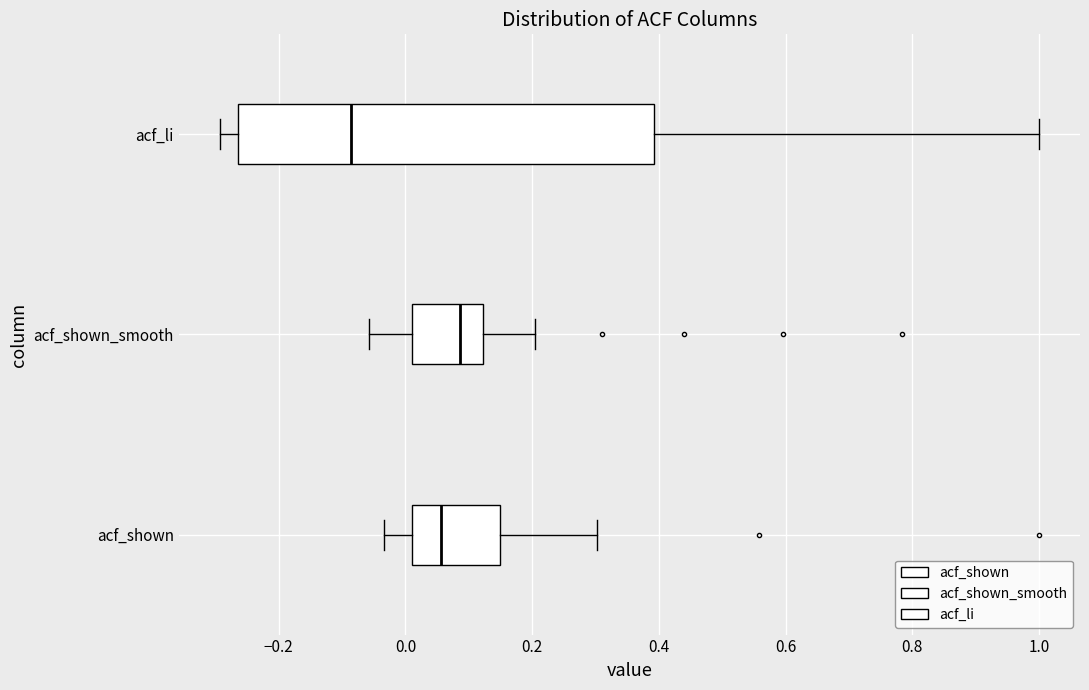

Which box is the widest, from its left edge to its right edge?

acf_li